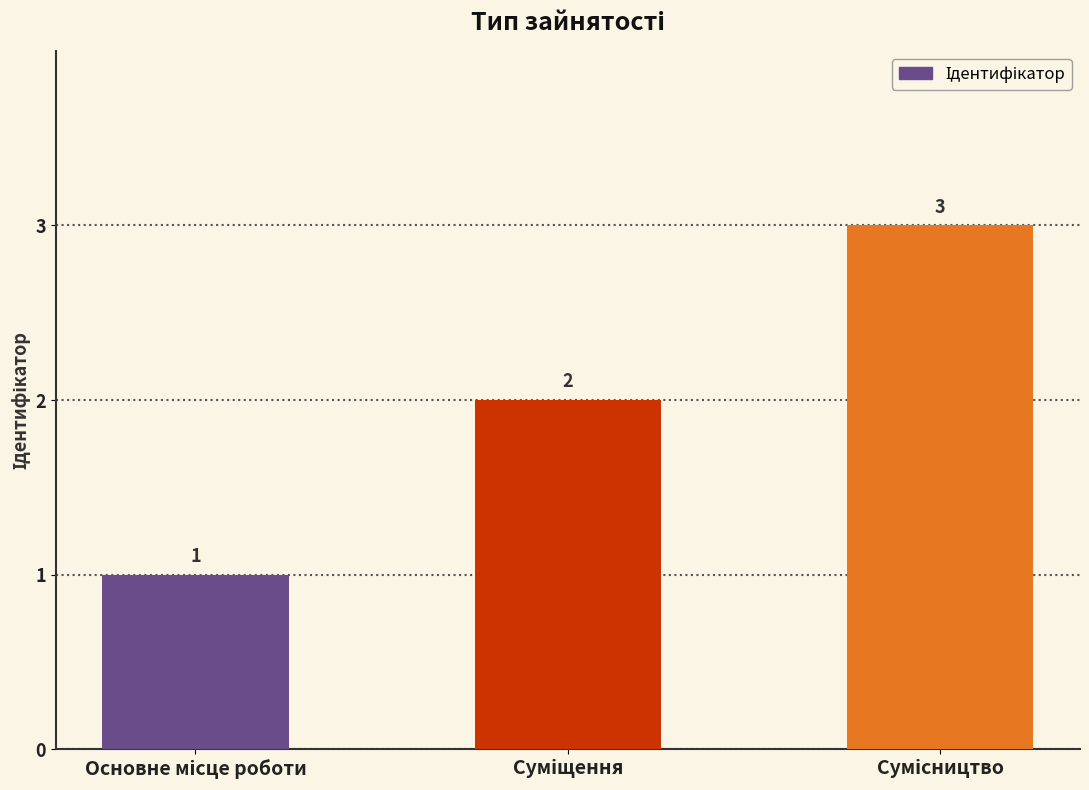

How many values are between 1 and 3?

3